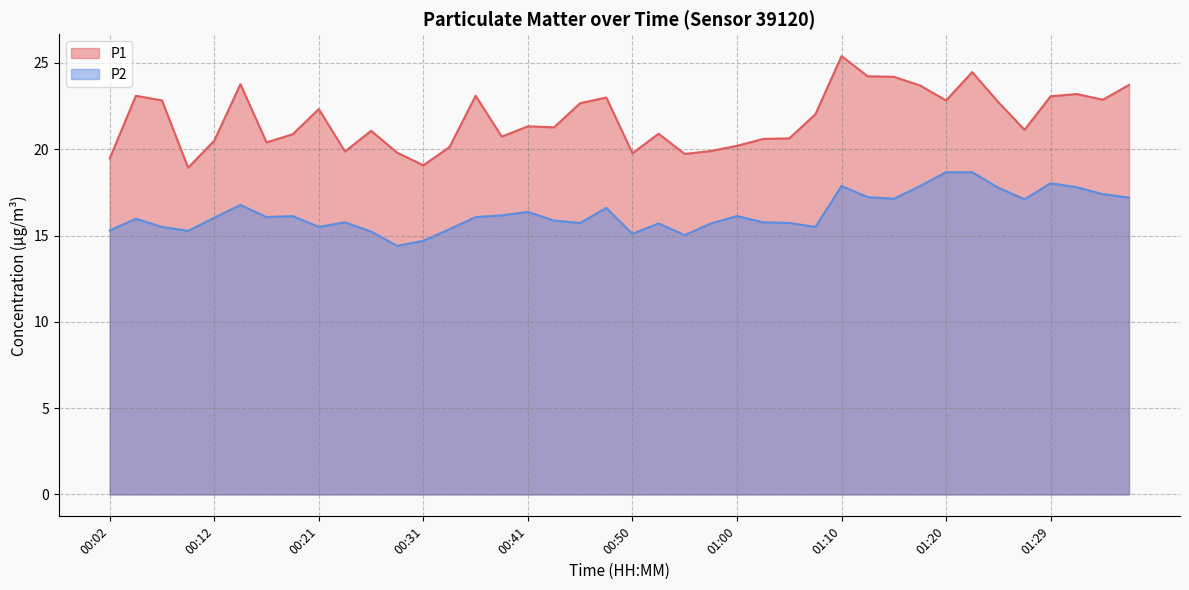

How many interior local peaks does the P1 series have?

11